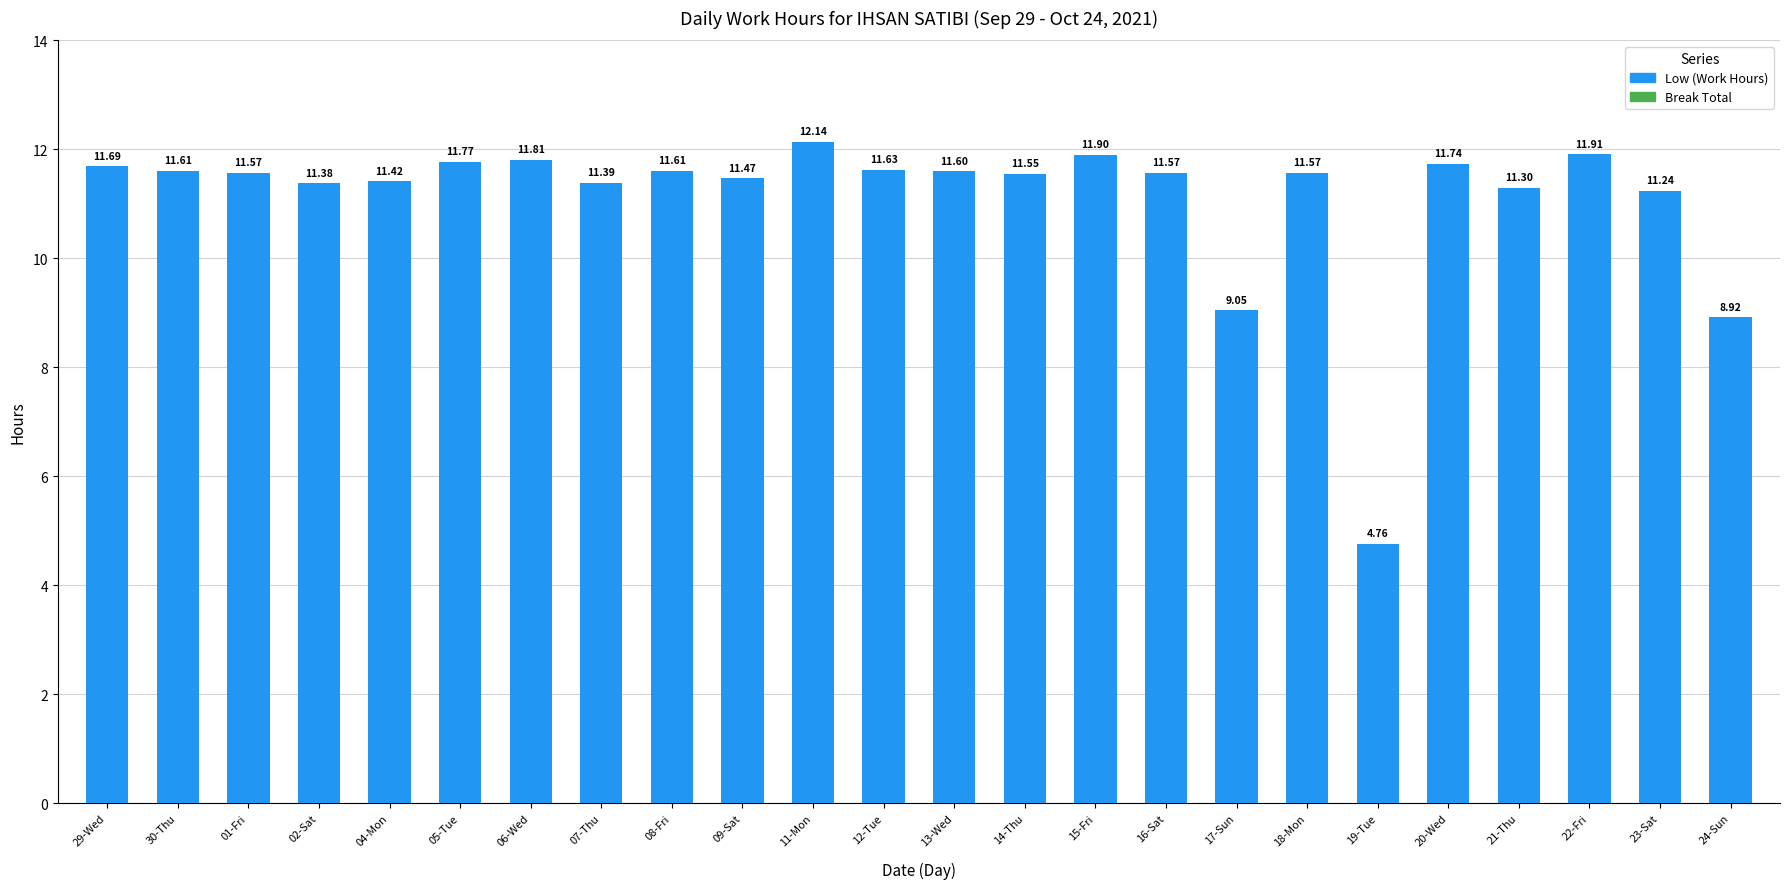

Between 30-Thu and 16-Sat, which is larger?

30-Thu